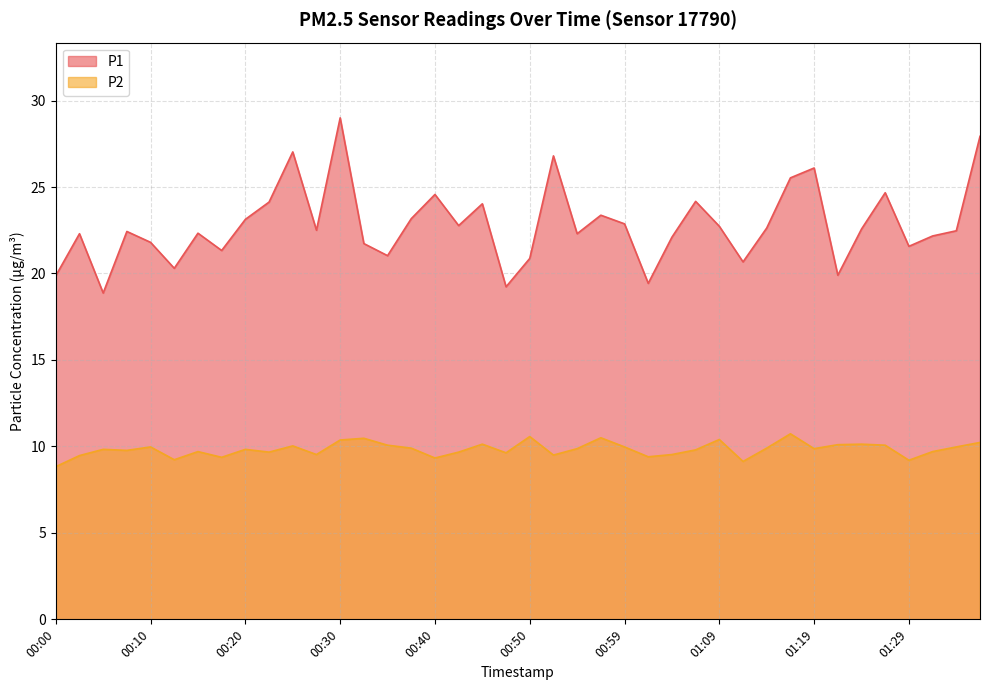

List the series in order of their overall mean, lowest first.

P2, P1